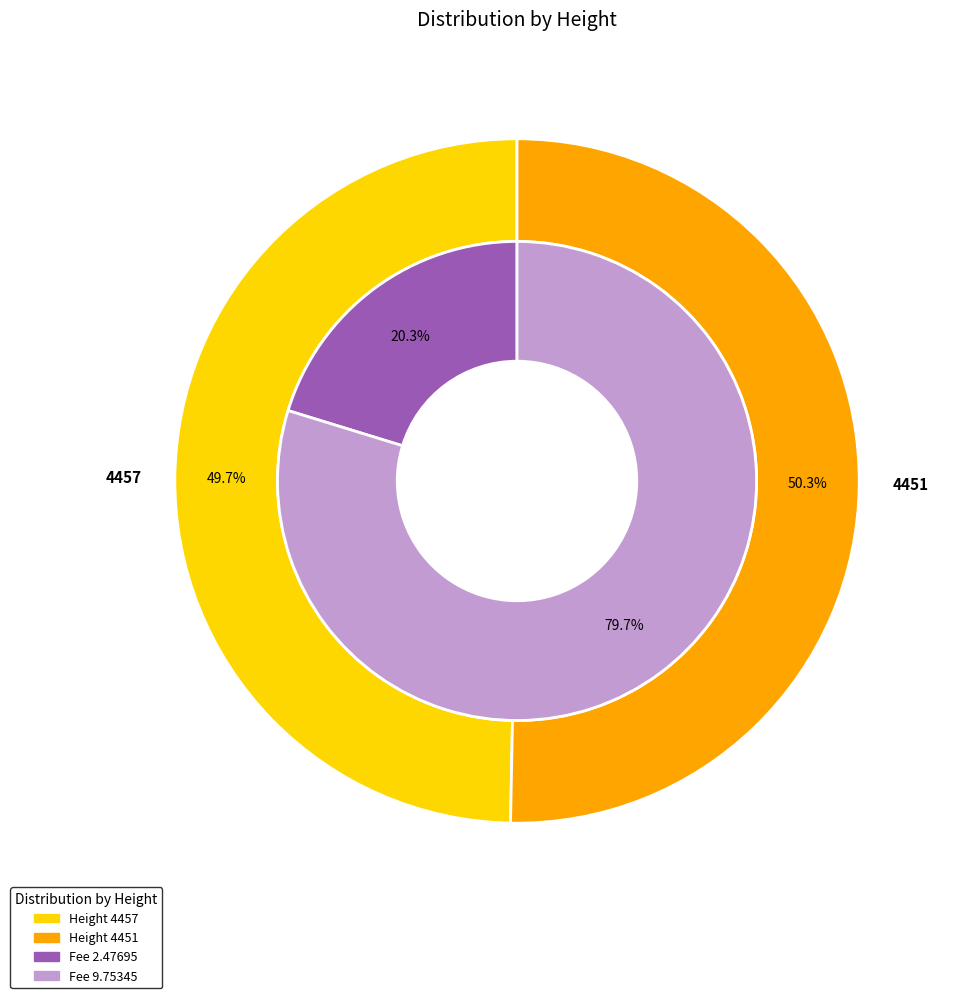

What is the change in value from 4457 to 4451?

+141302015835144192